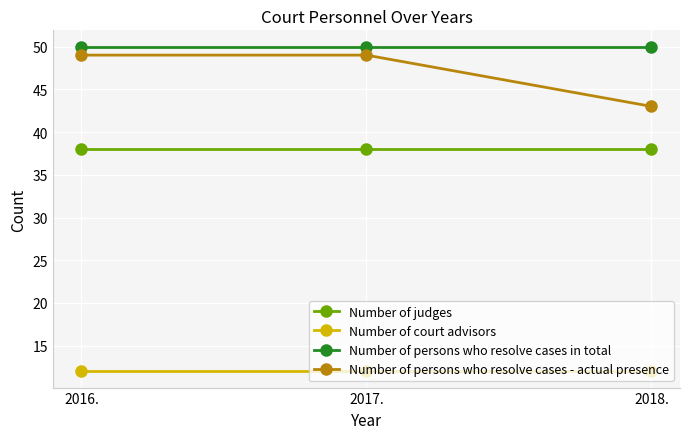

Count the number of categories in the chart.

3